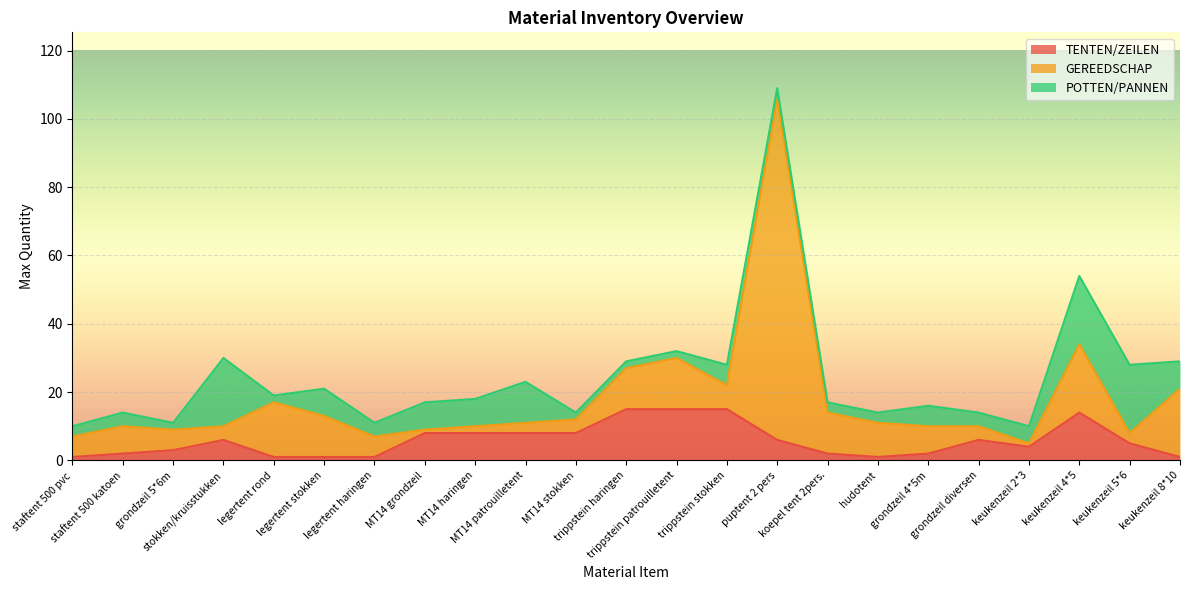

Read the GEREEDSCHAP value at trippstein stokken.

7